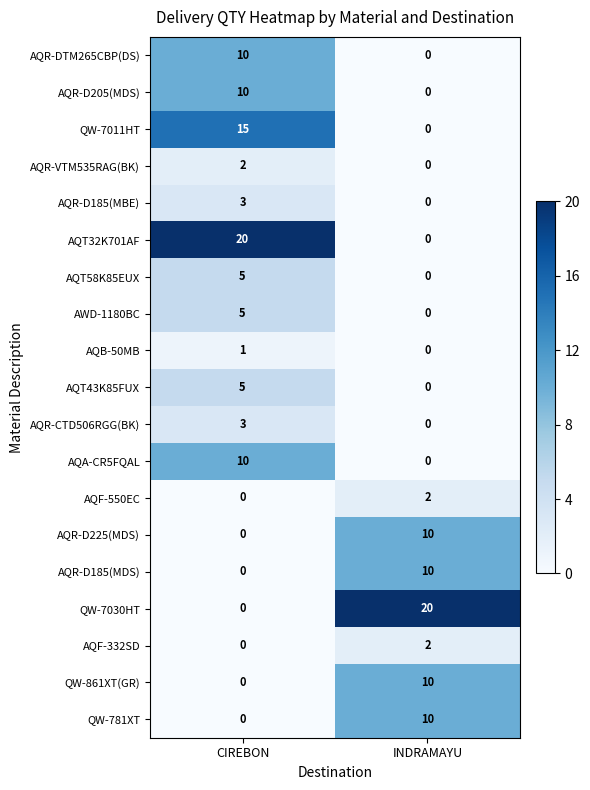

What is the sum of the QW-7011HT values at CIREBON and INDRAMAYU?

15